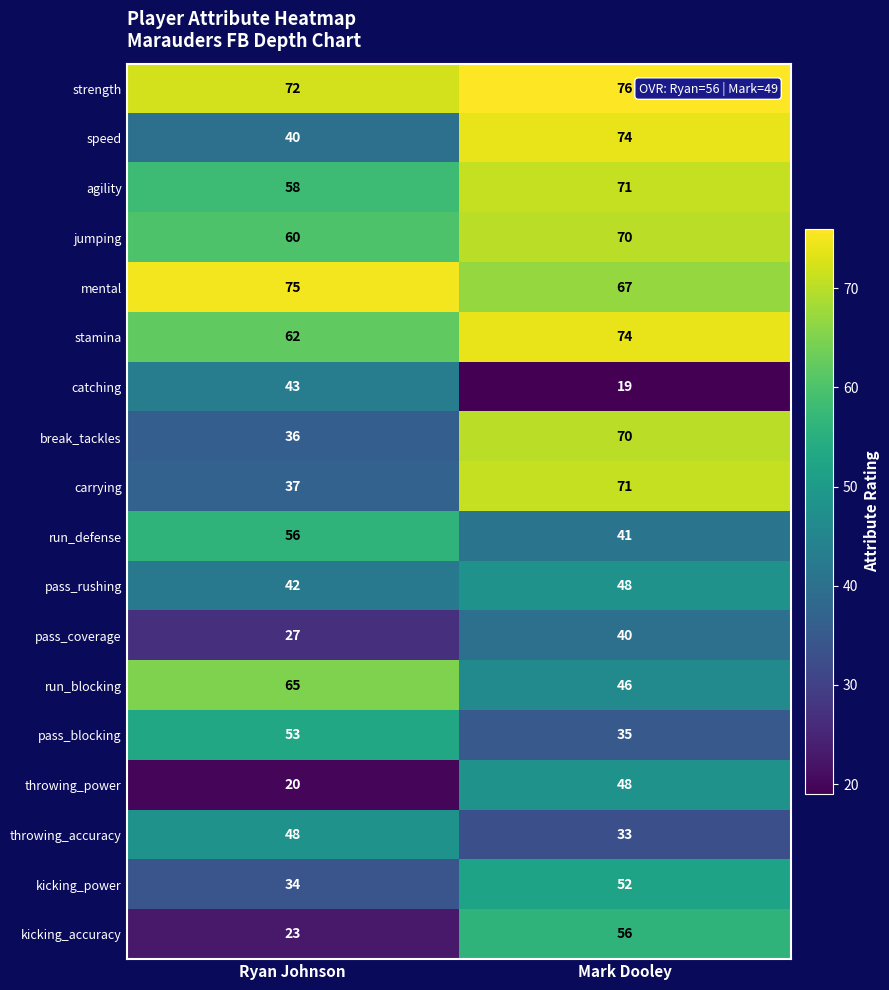

At which category does the chart reach its peak across all series?

Mark Dooley